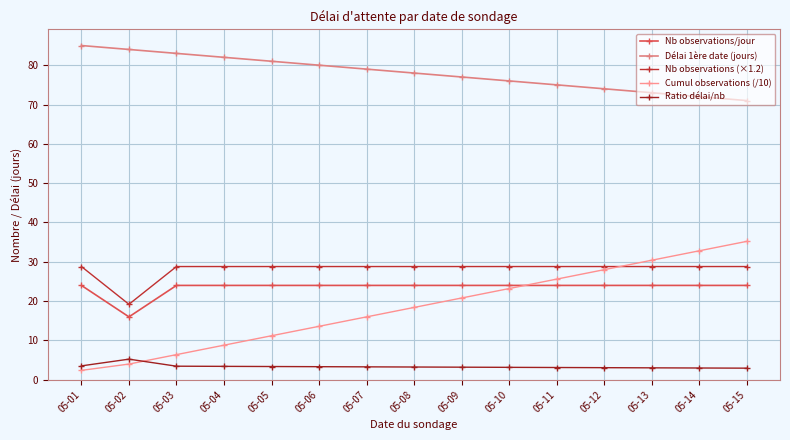

Is the value of Nb observations/jour at 05-07 greater than the value of Délai 1ère date (jours) at 05-13?

No